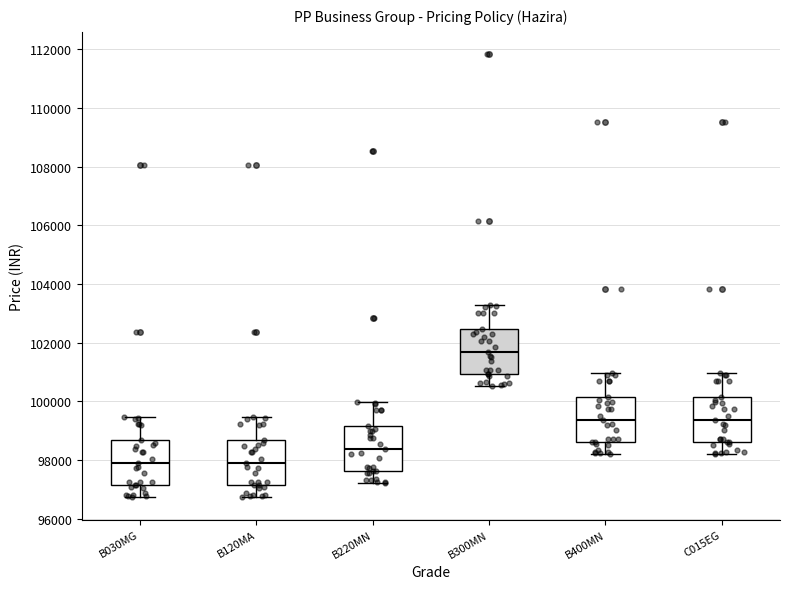

Reading left to right, read every box against the y-axis: the position of its median line, the range the box covers, and the ends of its whiskers. The values are not printed on the chart, so give them approximately, as read against the axis.

B030MG: median 97800, box 97200 to 98600, whiskers 96800 to 99400
B120MA: median 97800, box 97200 to 98600, whiskers 96800 to 99400
B220MN: median 98400, box 97600 to 99200, whiskers 97200 to 100000
B300MN: median 101600, box 101000 to 102400, whiskers 100600 to 103200
B400MN: median 99400, box 98600 to 100200, whiskers 98200 to 101000
C015EG: median 99400, box 98600 to 100200, whiskers 98200 to 101000